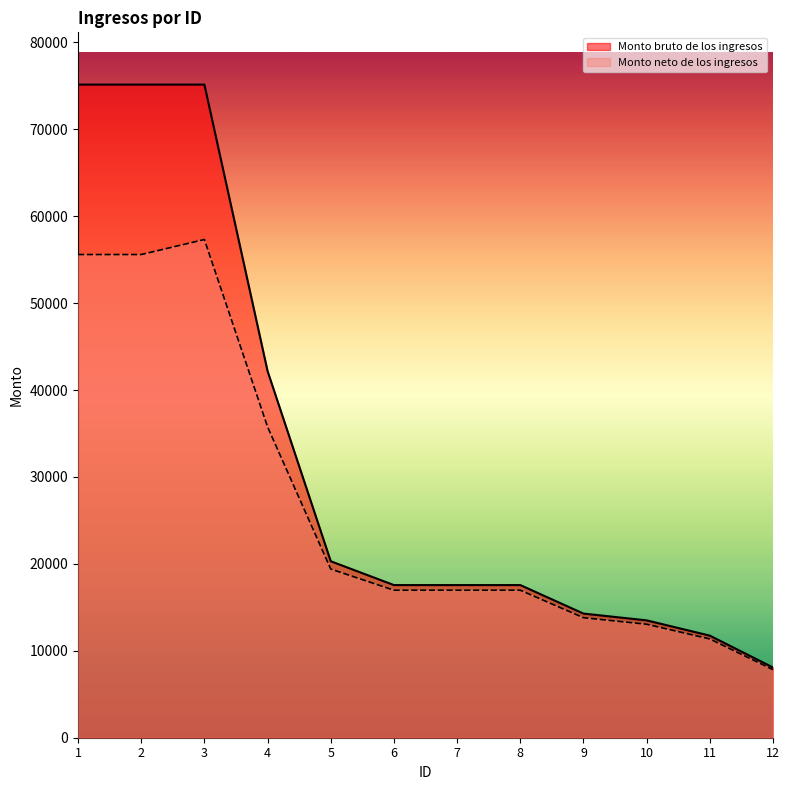

What is the value of the Monto neto de los ingresos point at the 8th from the left?

16969.5